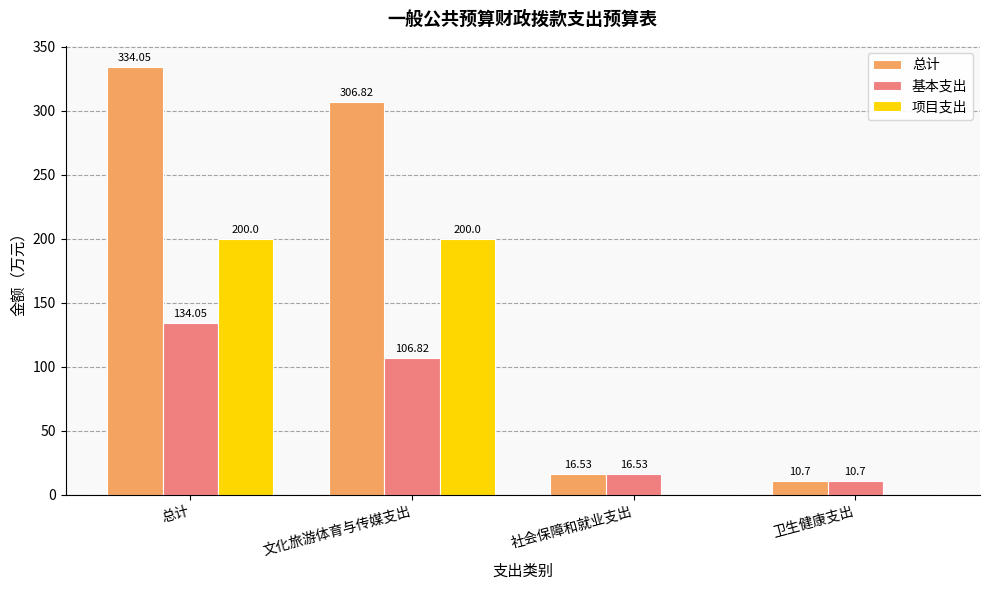

Where is 基本支出 nearest to the value 72?

文化旅游体育与传媒支出